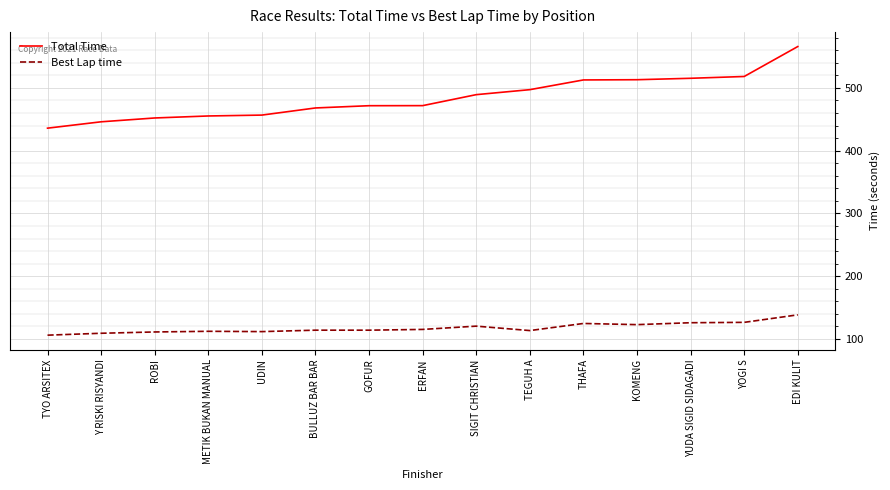

What is the approximate value of Best Lap time at ERFAN?

115.1